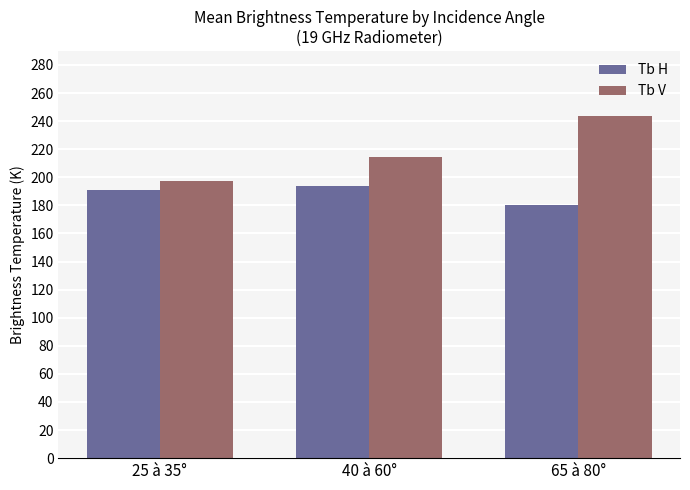

Is it true that Tb H equals 191.0 at 25 à 35°?

True